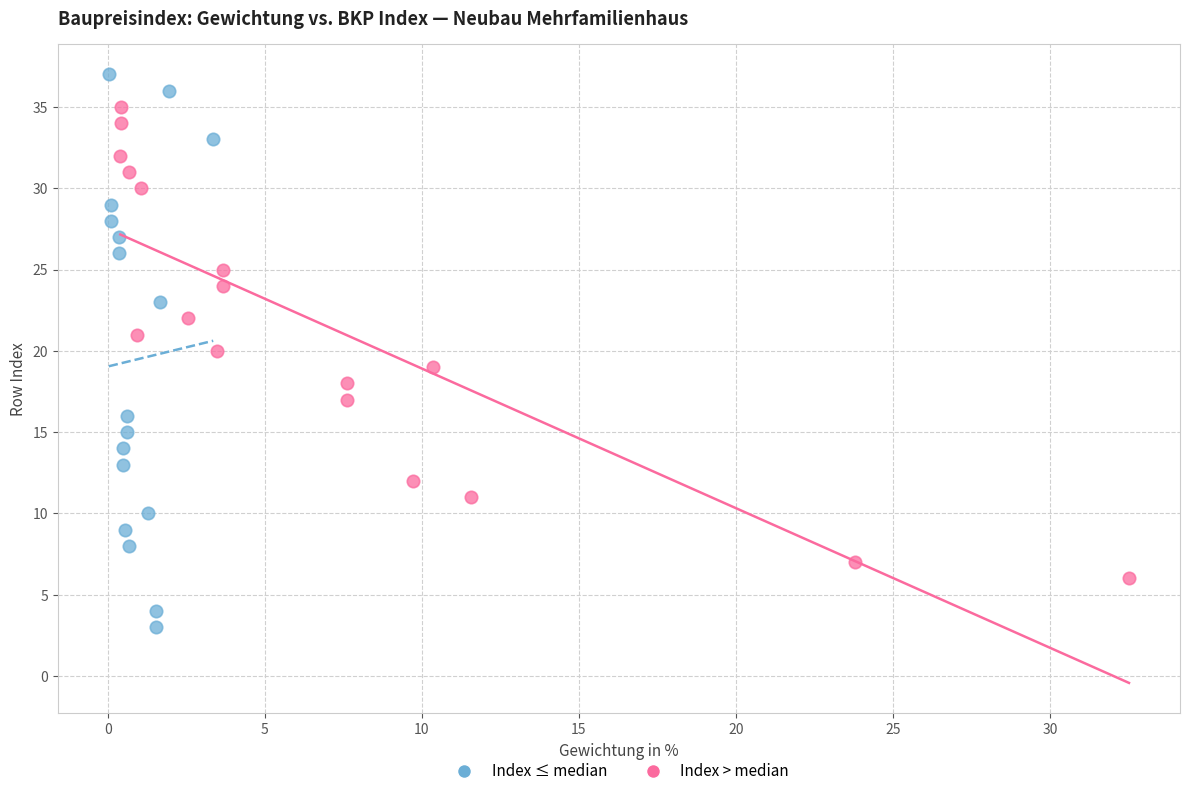

What are all the series names shown in the legend?

Index ≤ median, Index > median